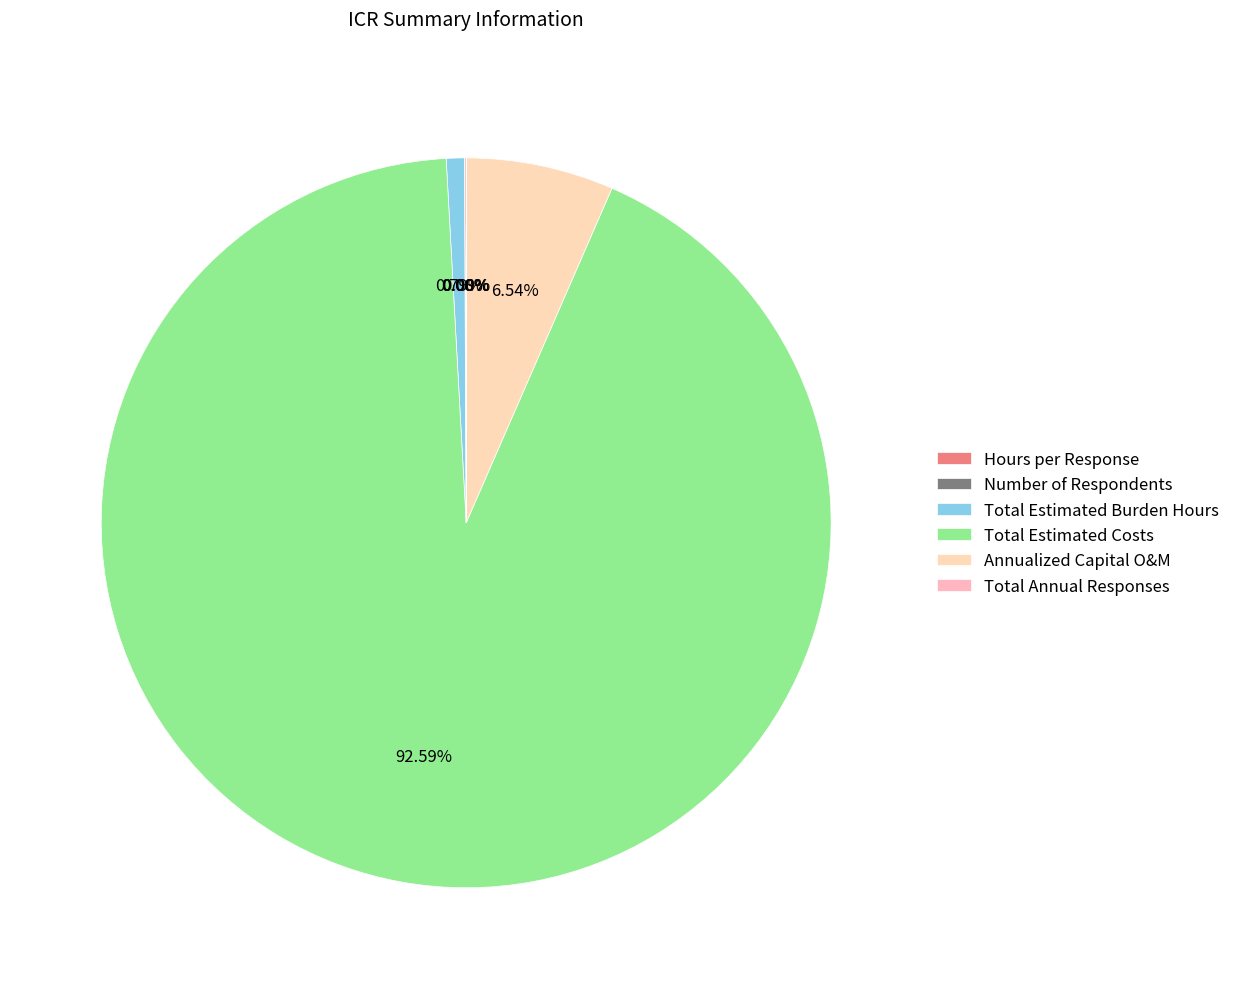

Is it true that Total Annual Responses is 0% of the pie?

True